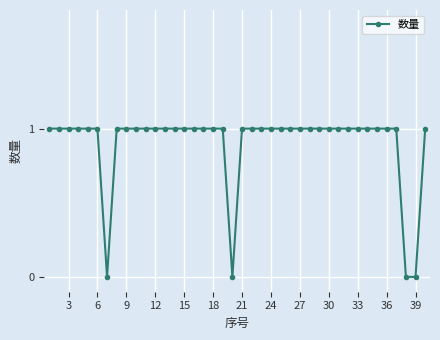

What is the sum of all values?

36